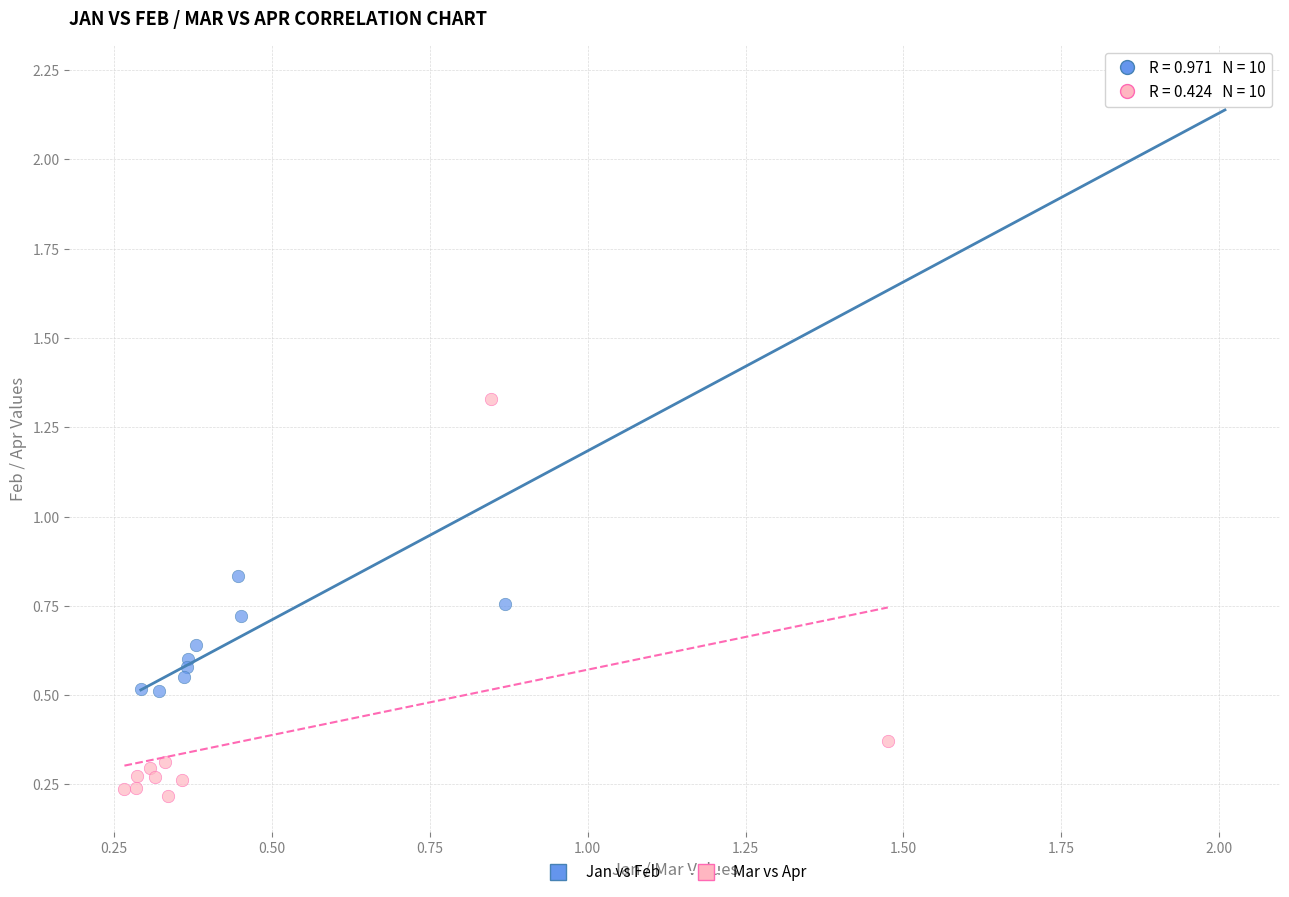

What are all the series names shown in the legend?

Jan vs Feb, Mar vs Apr